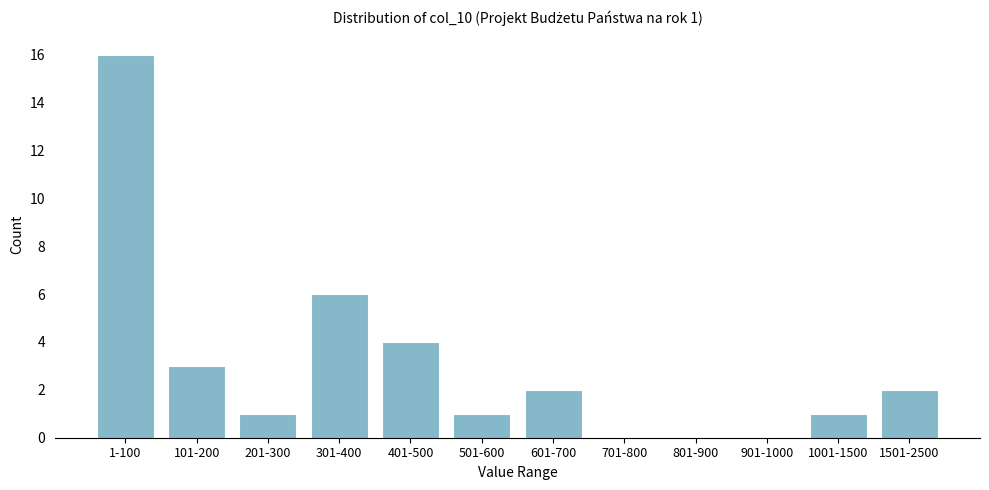

Reading left to right, transcribe all the data shown in this chart.

1-100=16	101-200=3	201-300=1	301-400=6	401-500=4	501-600=1	601-700=2	701-800=0	801-900=0	901-1000=0	1001-1500=1	1501-2500=2